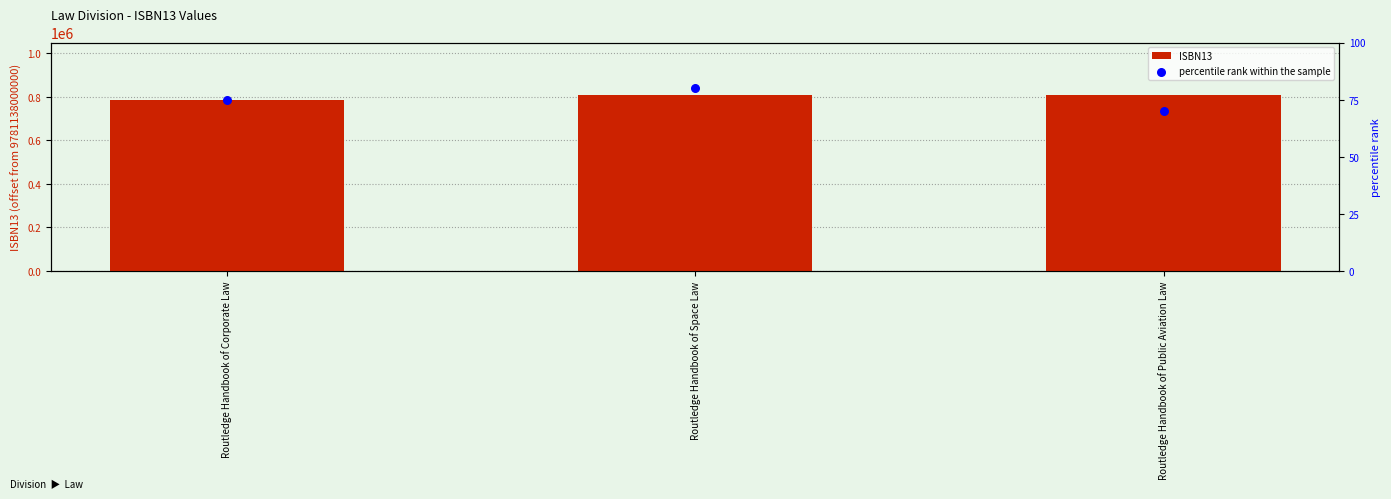

Is the value of ISBN13 at Routledge Handbook of Corporate Law greater than the value of percentile rank within the sample at Routledge Handbook of Space Law?

Yes